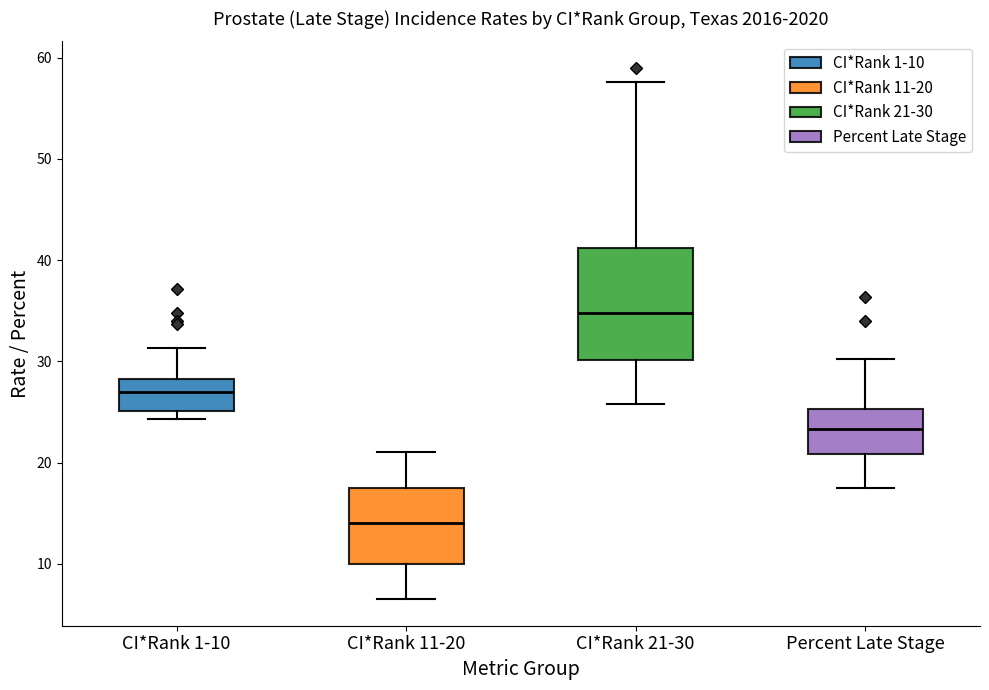

Reading left to right, transcribe this box plot: for each box, give where its median line is, the range the box spans, and where its two whiskers end, as read against the y-axis. The values are not printed on the chart, so give them approximately, as read against the axis.

CI*Rank 1-10: median 27, box 25 to 28, whiskers 24 to 31
CI*Rank 11-20: median 14, box 10 to 18, whiskers 7 to 21
CI*Rank 21-30: median 35, box 30 to 41, whiskers 26 to 58
Percent Late Stage: median 23, box 21 to 25, whiskers 18 to 30